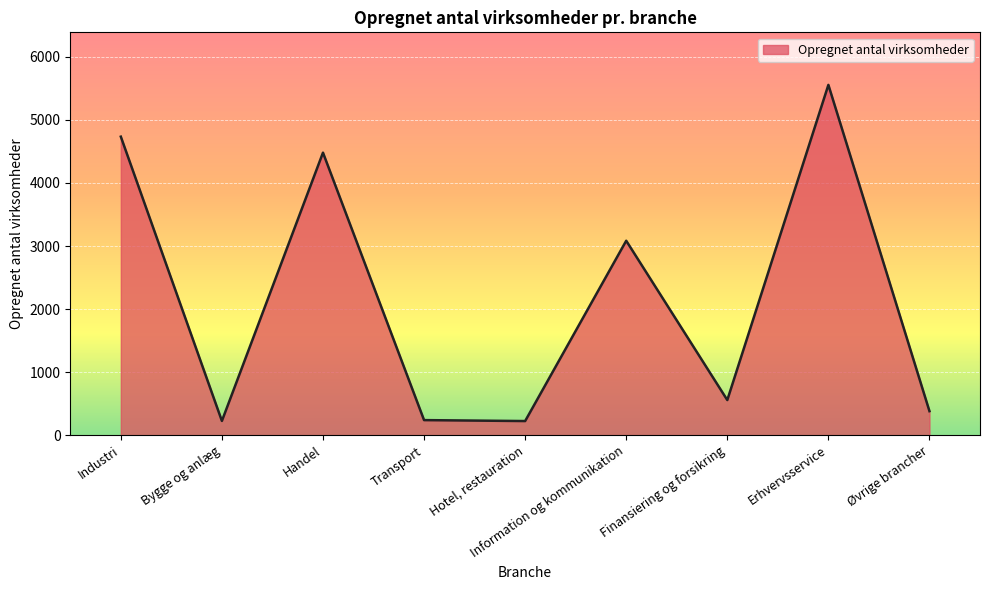

Between Information og kommunikation and Øvrige brancher, which is larger?

Information og kommunikation